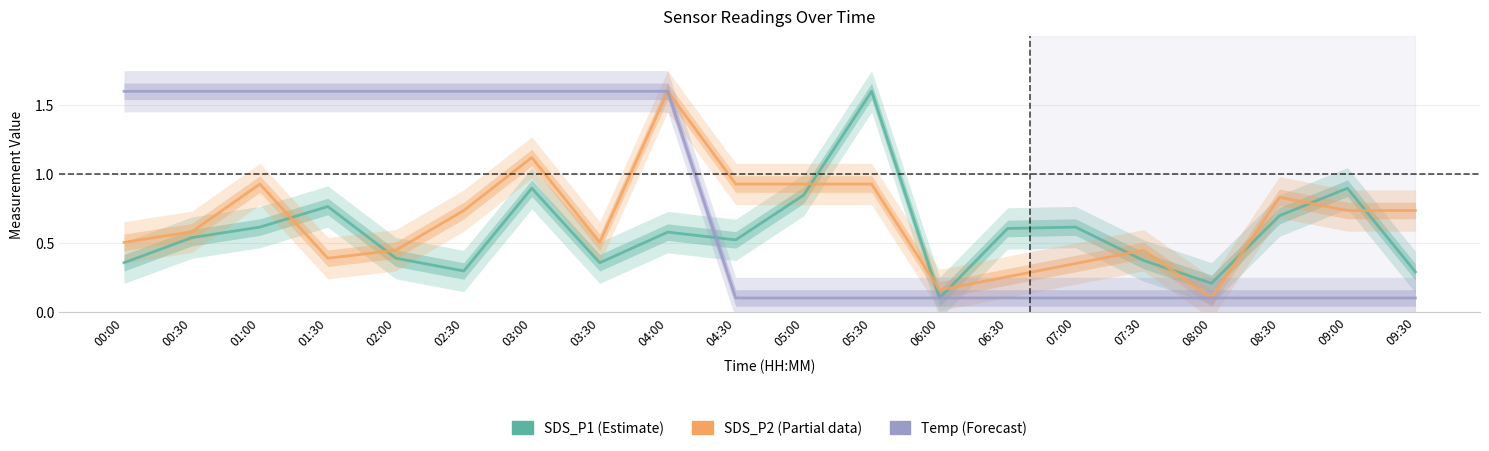

What is the sum of the SDS_P1 values at 01:30 and 00:30?

1.3